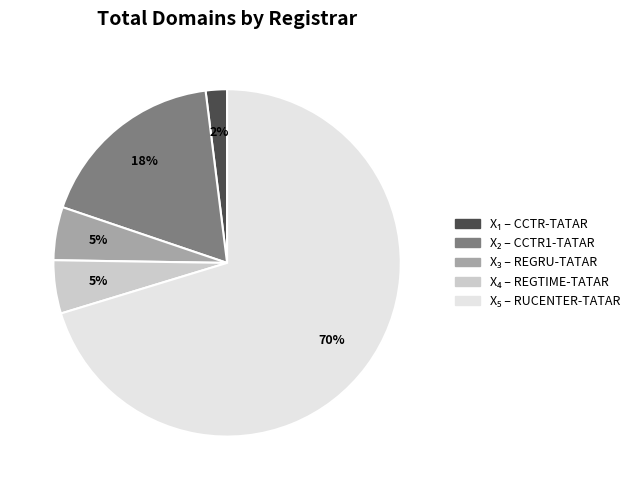

To the nearest percent, what is the difference between the largest and smallest slice percentages?

68%